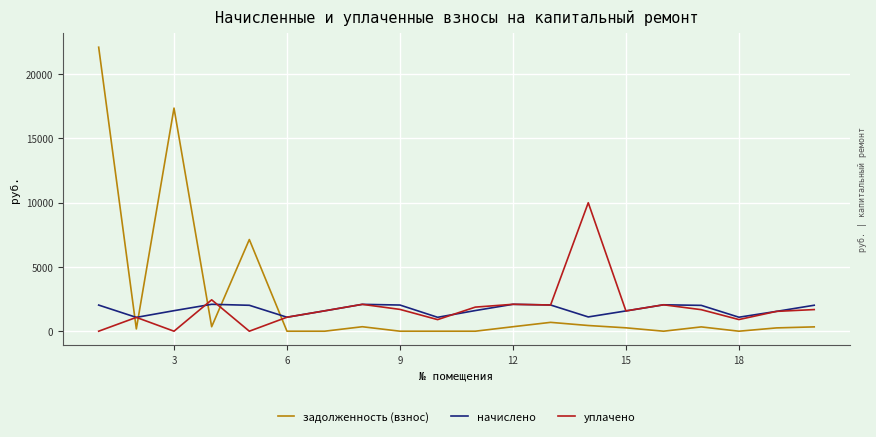

Rank the series by their maximum value, from highest to lowest.

задолженность (взнос), уплачено, начислено